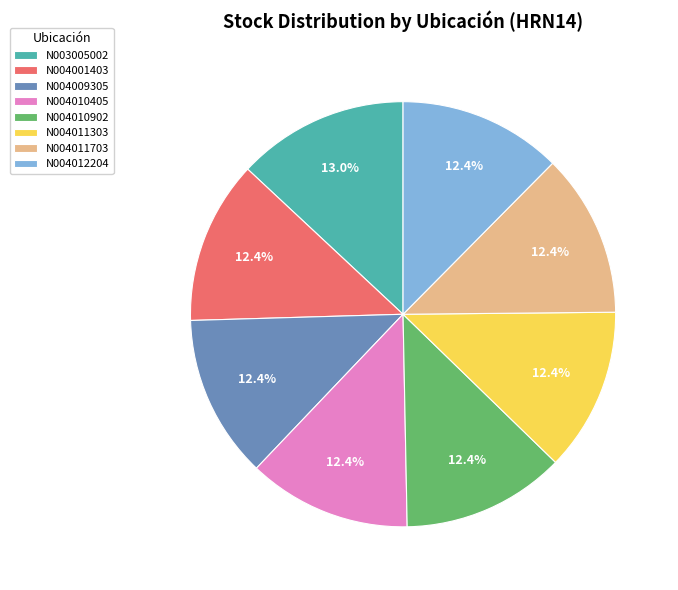

Is N004010405 the majority of the pie?

No